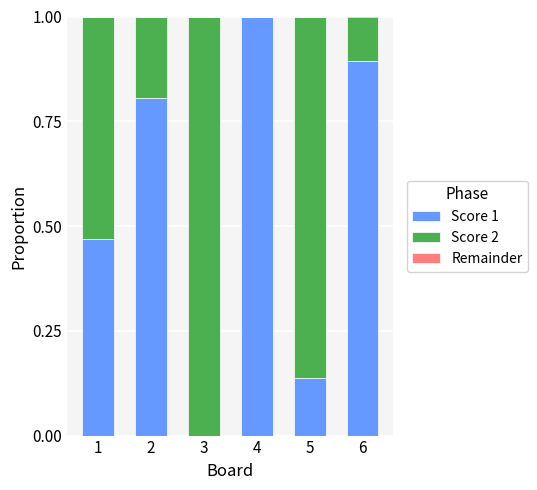

Are the bars grouped side by side (vs. stacked)?

No